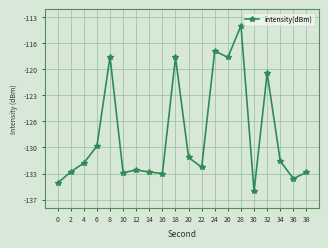

Which category has the lowest value across all series?

30